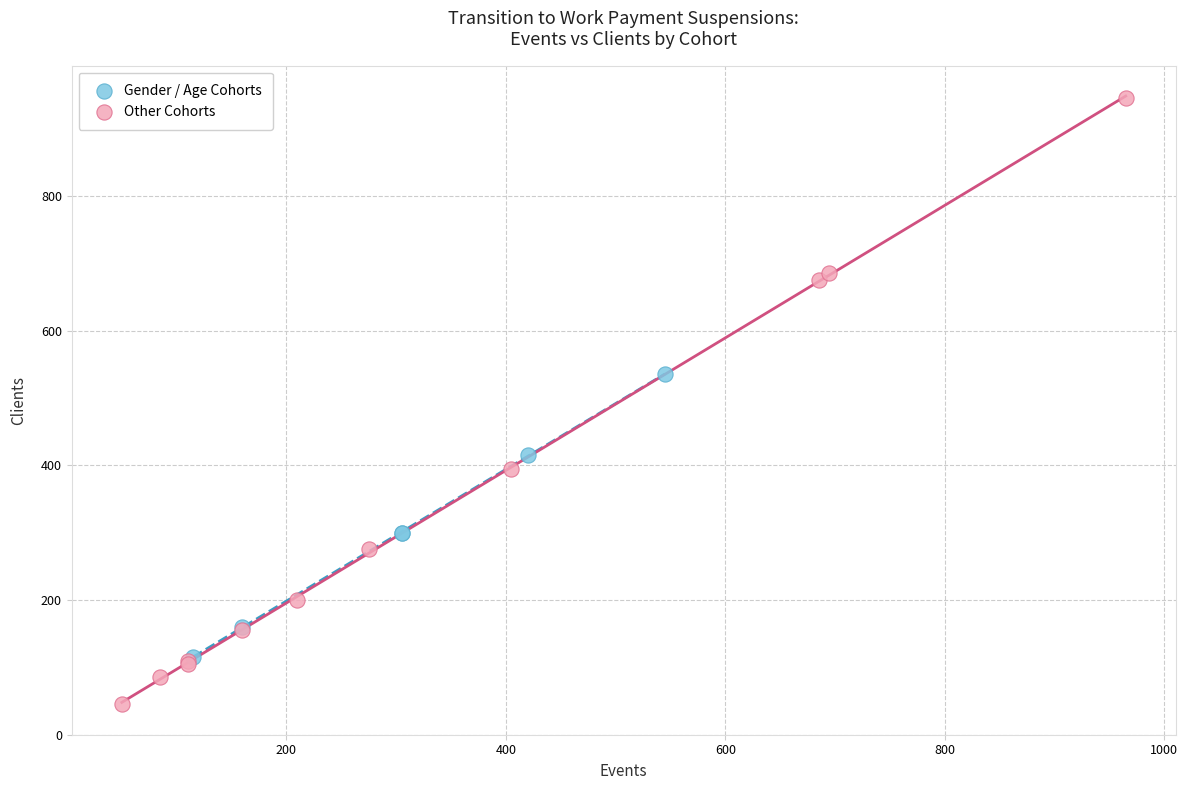

Which series contains the highest Y value?

Other Cohorts